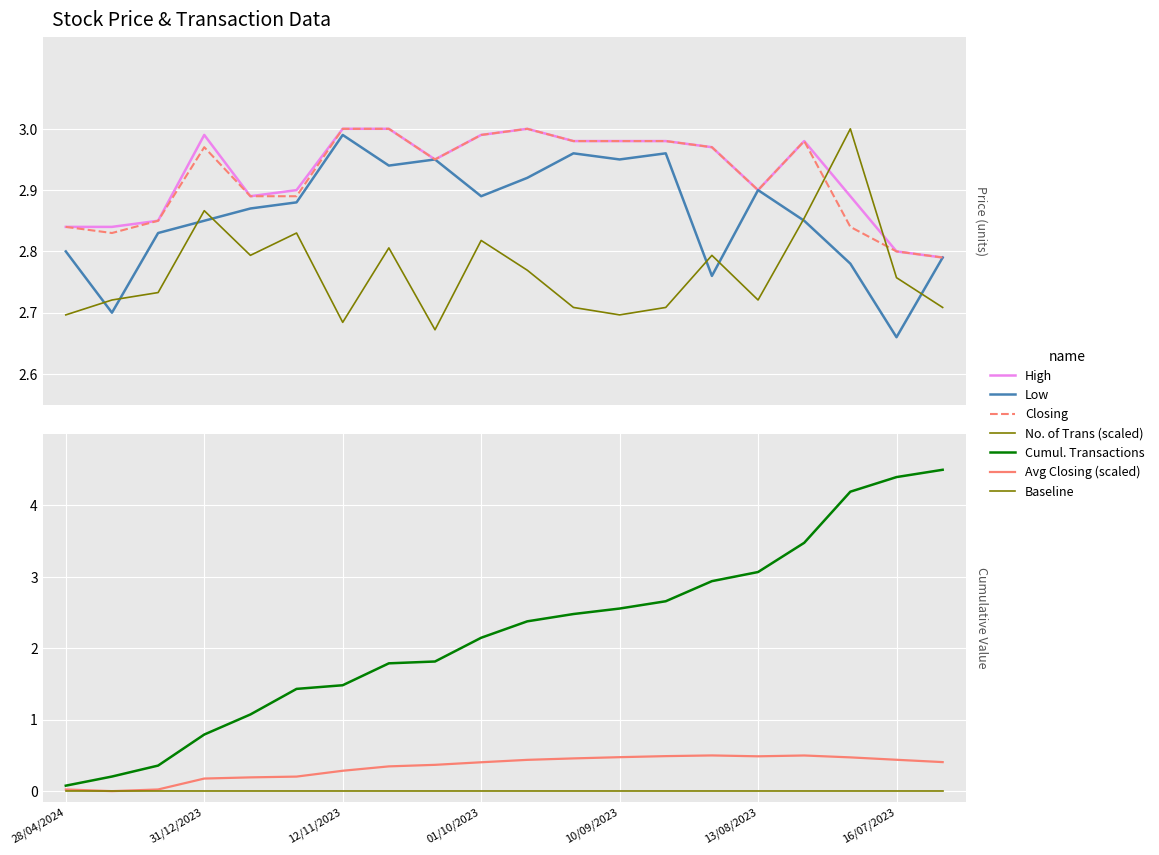

What is the difference between the Closing values at 10/12/2023 and 05/11/2023?

0.1